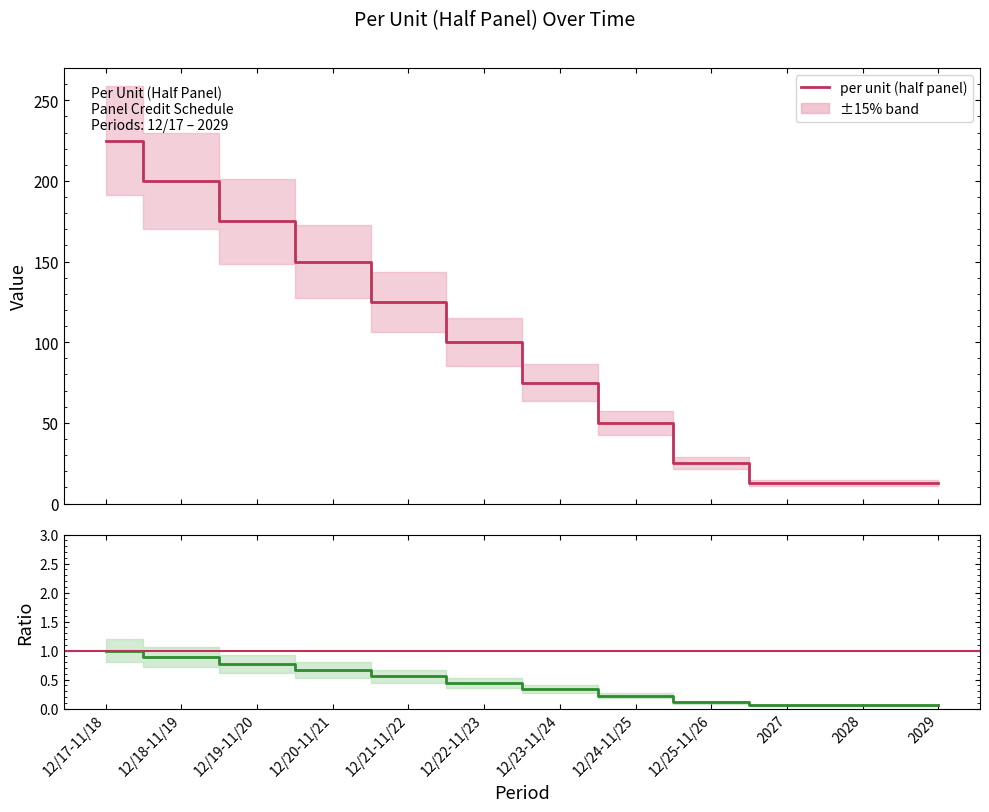

True or false: per unit (half panel) has a value of 383.1 at 12/17-11/18.

False